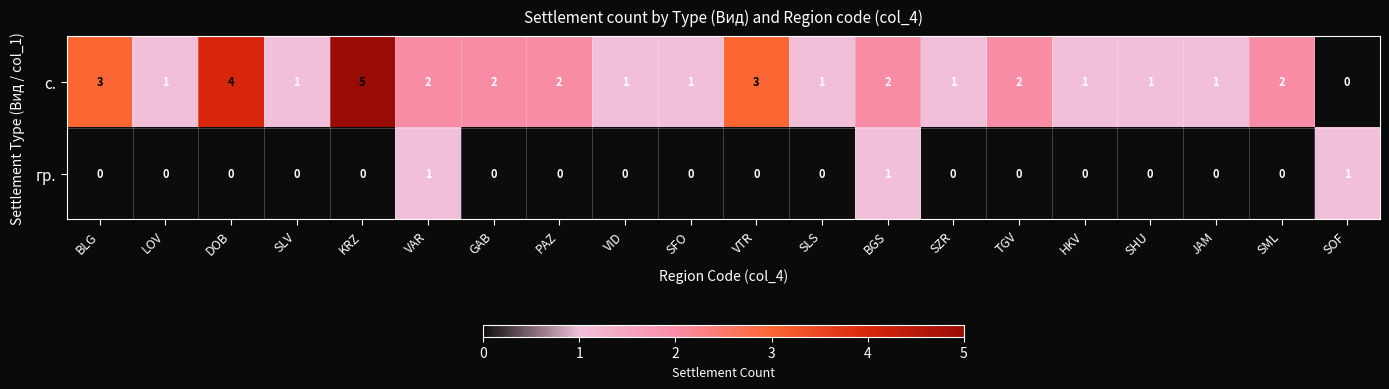

Rank the series by their maximum value, from highest to lowest.

с., гр.